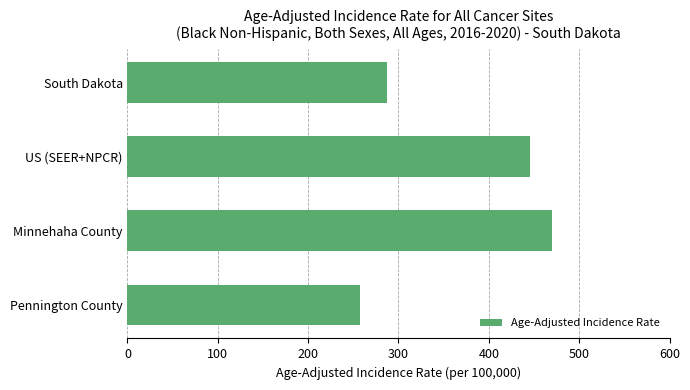

What is the label of the 4th bar from the bottom?

South Dakota